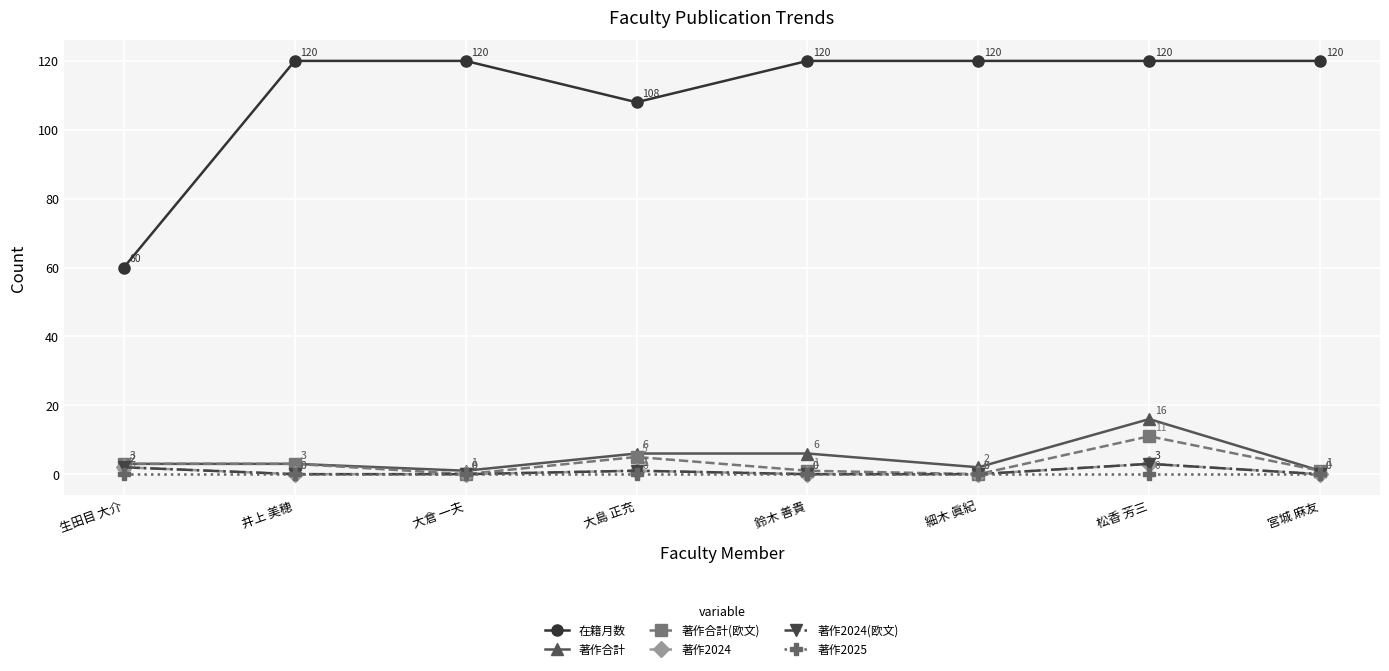

What is the label of the 3rd point from the right?

細木 眞紀